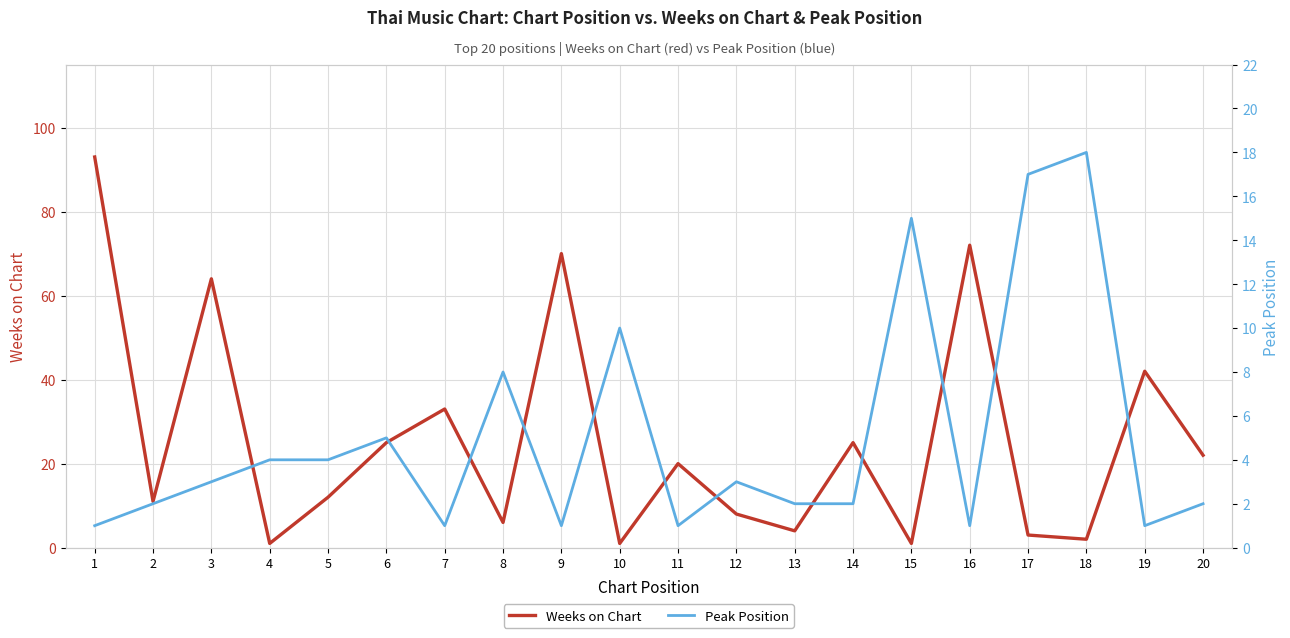

What is the difference between the maximum and minimum values in the Weeks on Chart series?

92